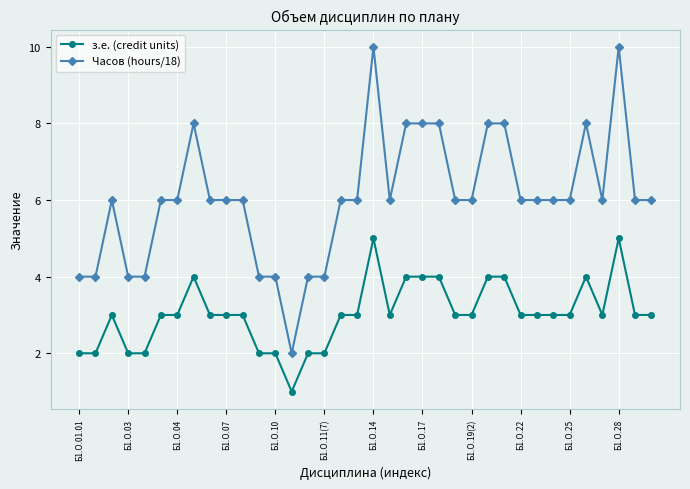

Which series has the largest range (max minus min)?

Часов (hours/18)